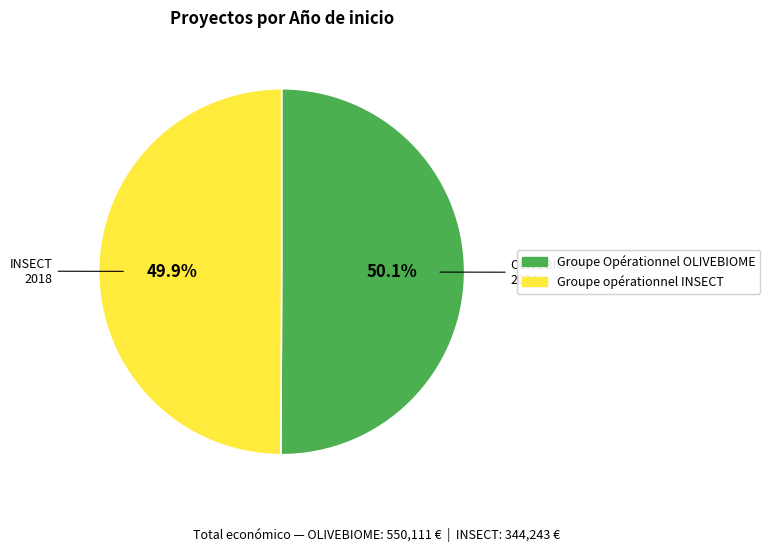

The Groupe opérationnel INSECT slice represents 38% of the pie. True or false?

False